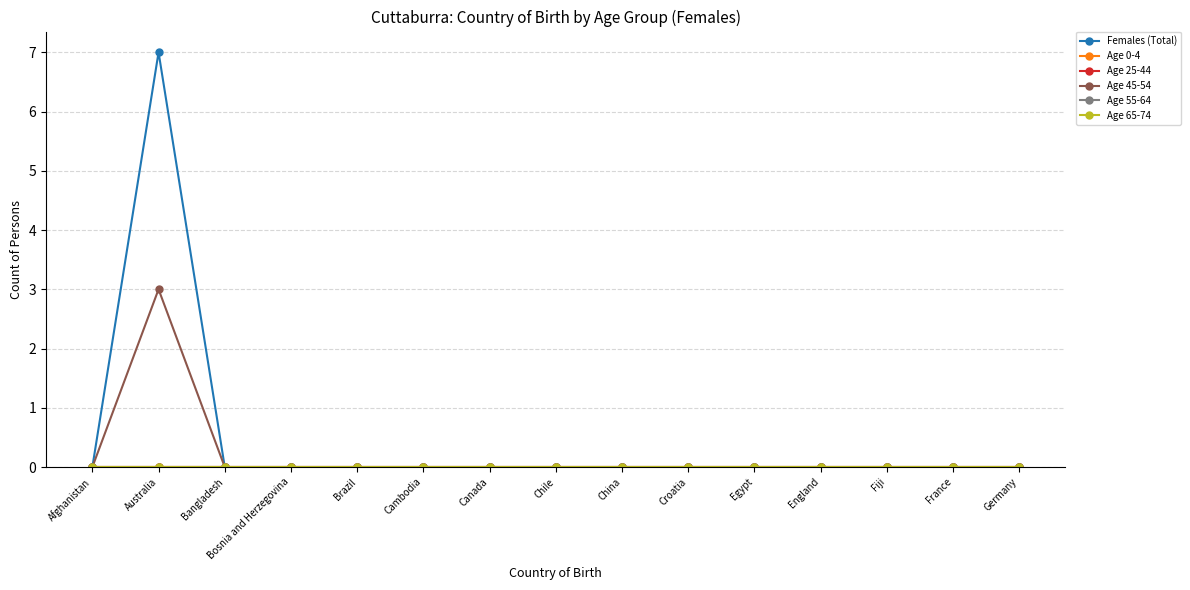

Which has a higher value, England or Egypt?

England